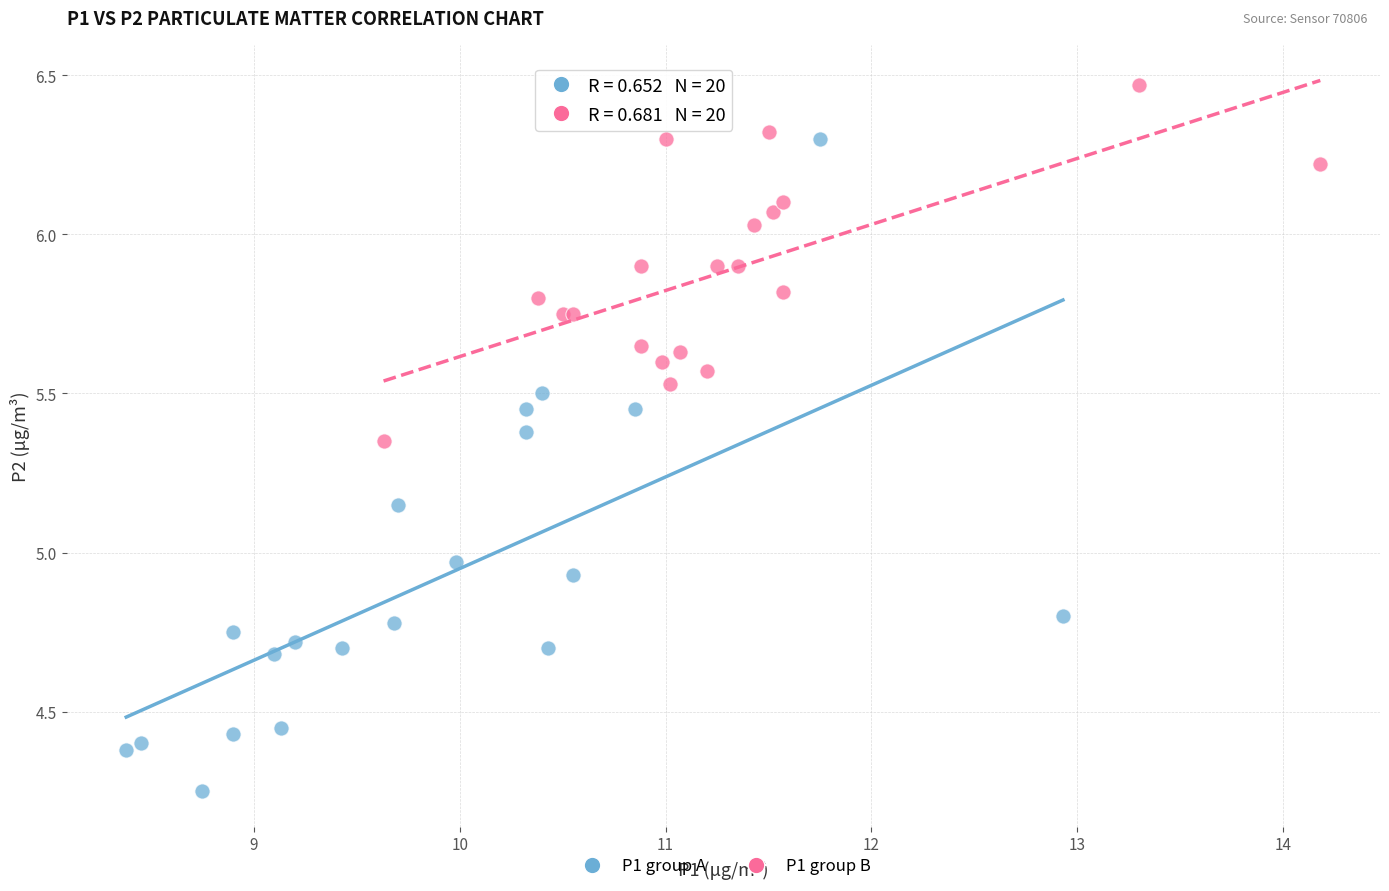

Which series has the largest Y range (max minus min)?

P1 group A